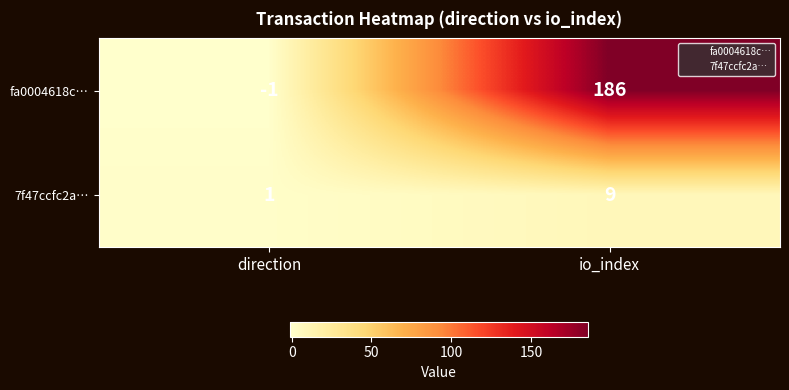

Which series has the largest total across all categories?

fa0004618c…